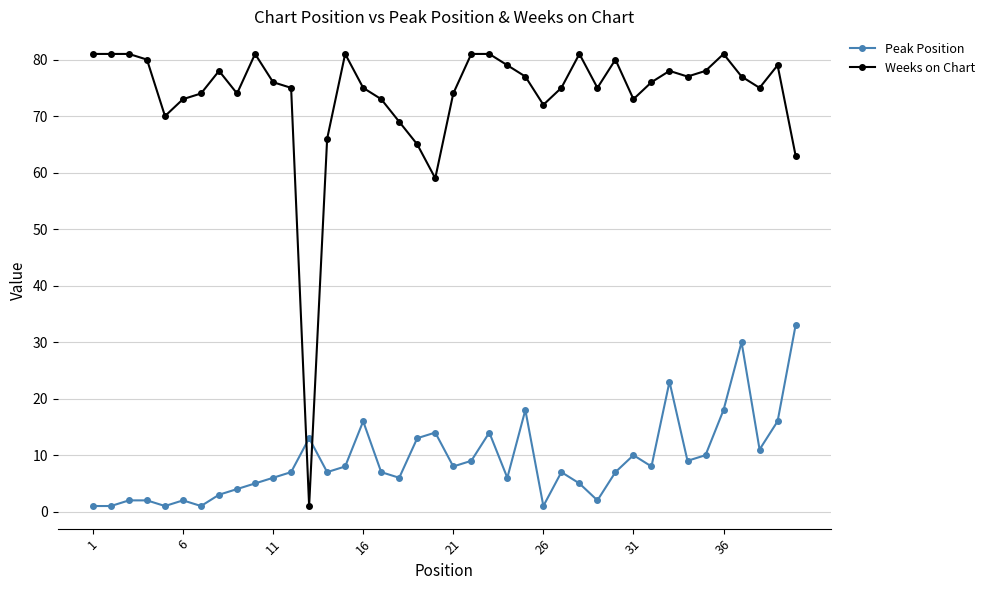

What is the highest value of the Weeks on Chart series?

81